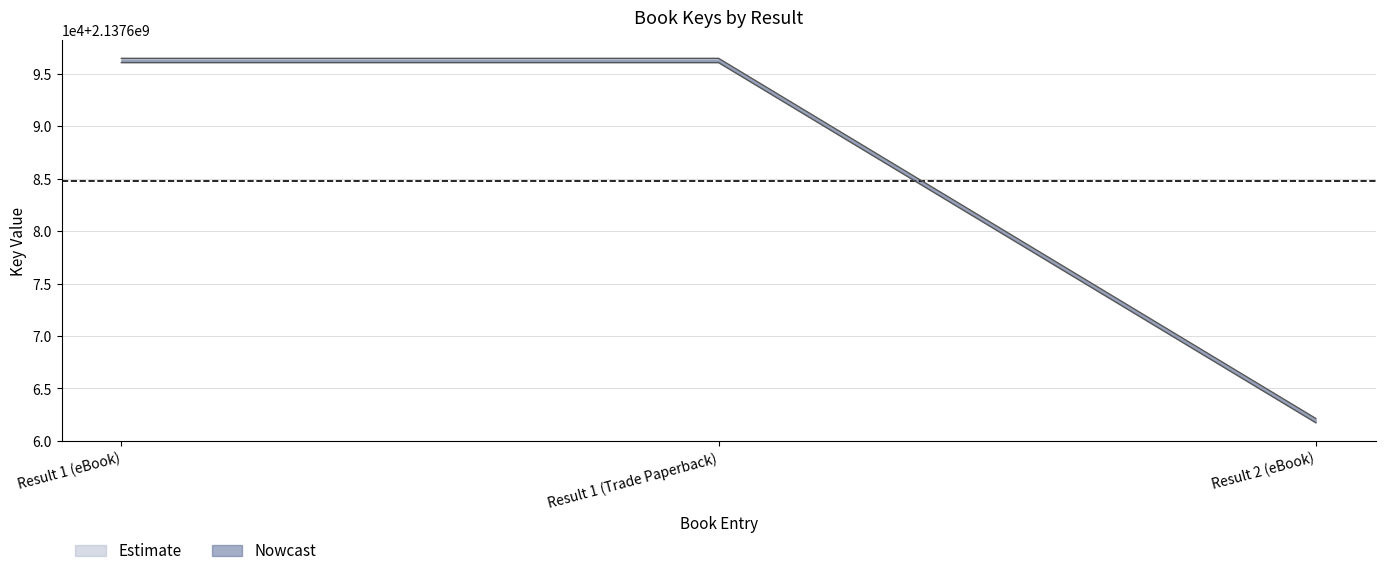

Is this an area chart (filled region under the line)?

No